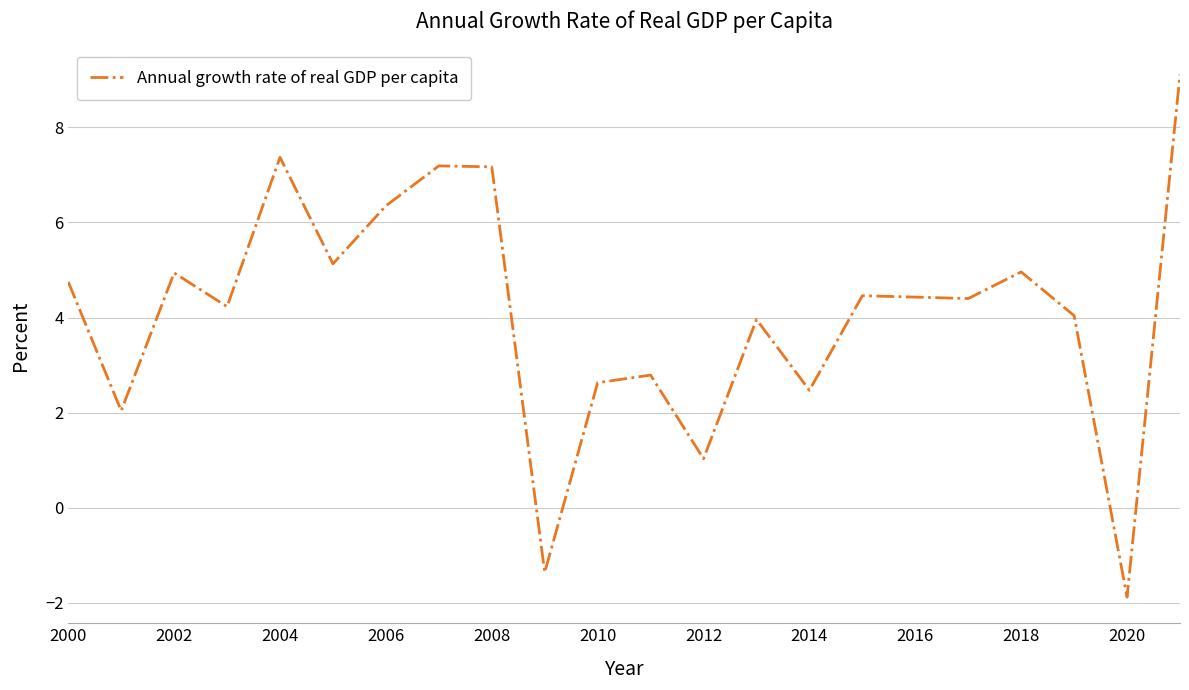

What is the greatest value displayed?

9.1